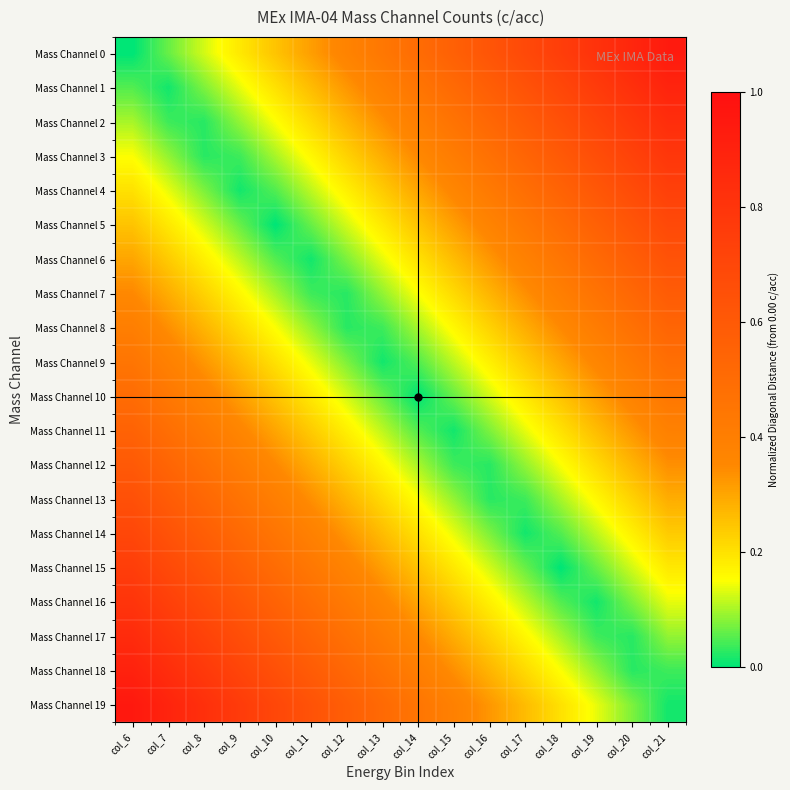

How many distinct data groups are displayed?

20